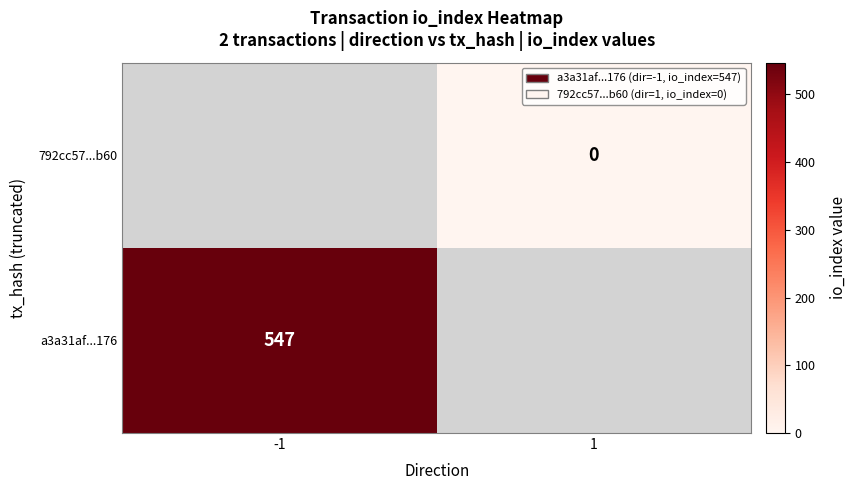

Which category has the highest value across all series?

-1